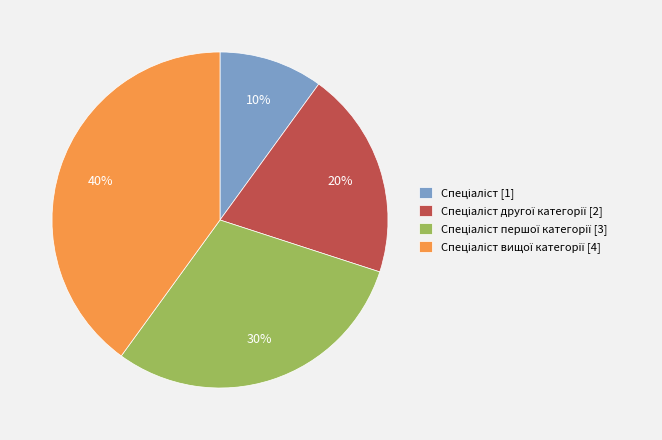

How many segments does this pie chart have?

4